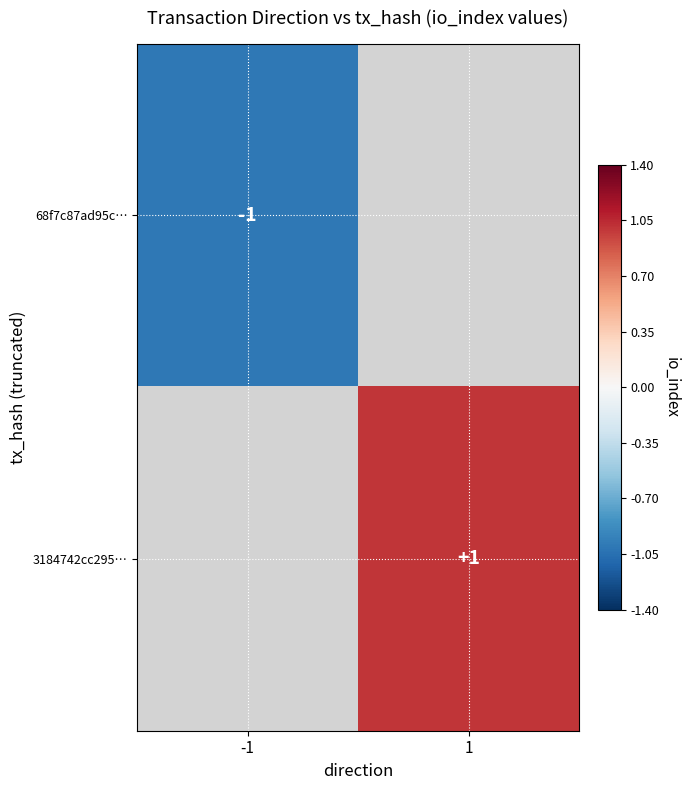

Is it true that 68f7c87ad95c… equals -1 at -1?

True